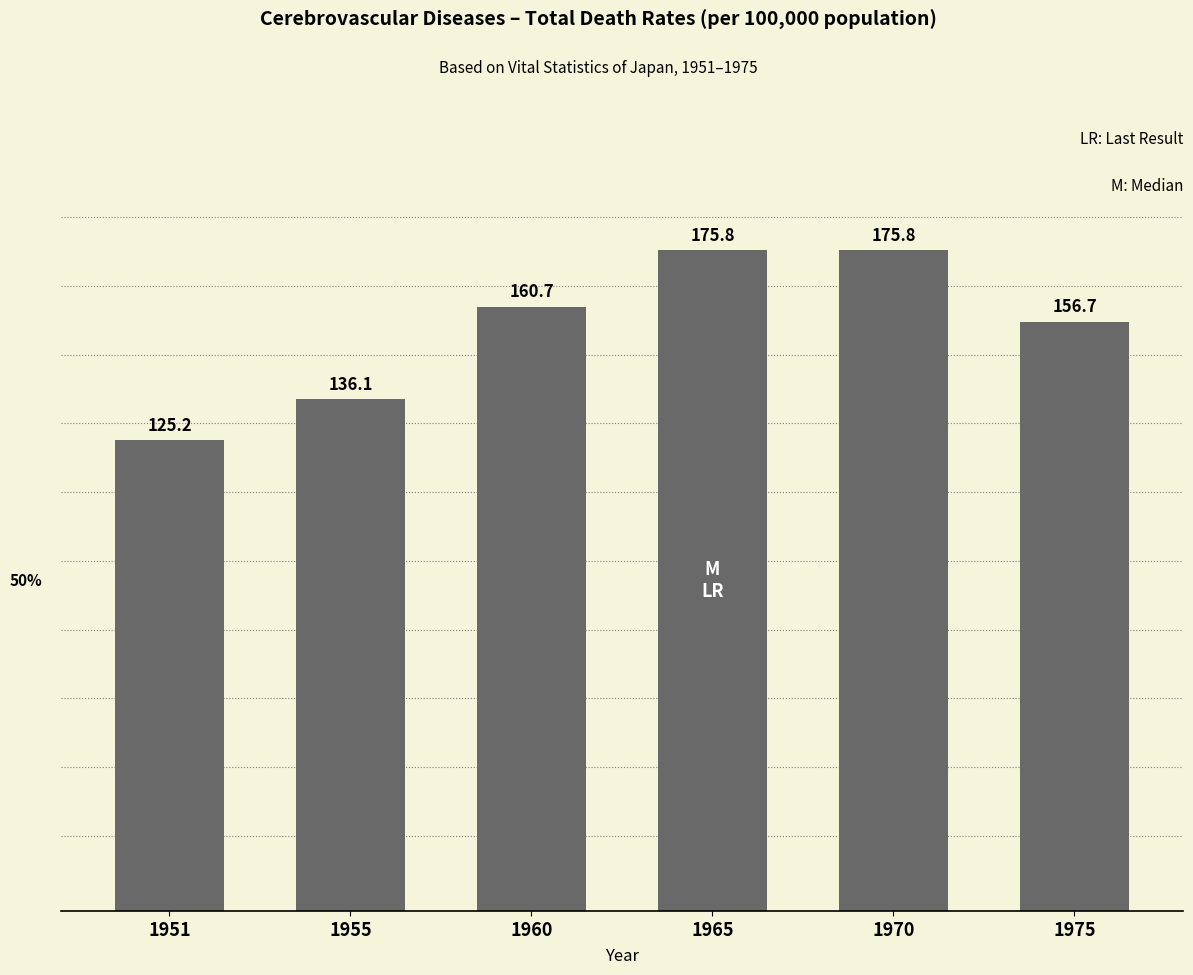

How many data points are less than 160?

3